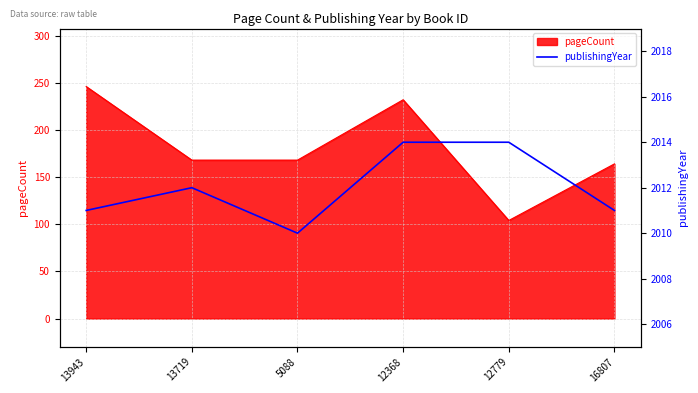

What is the label of the 4th point from the left?

12368